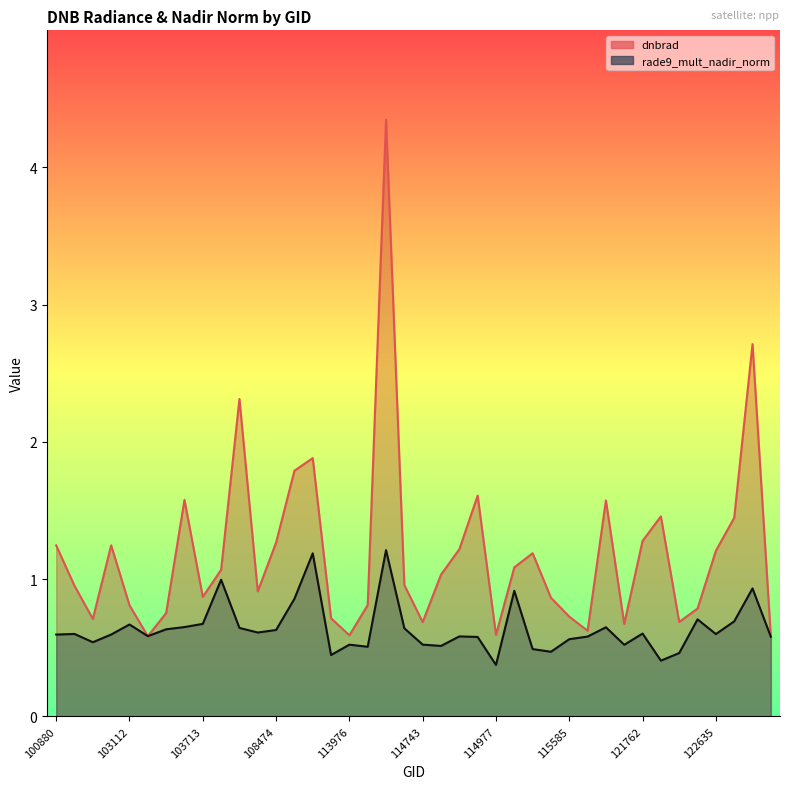

How many lines are shown in the chart?

2